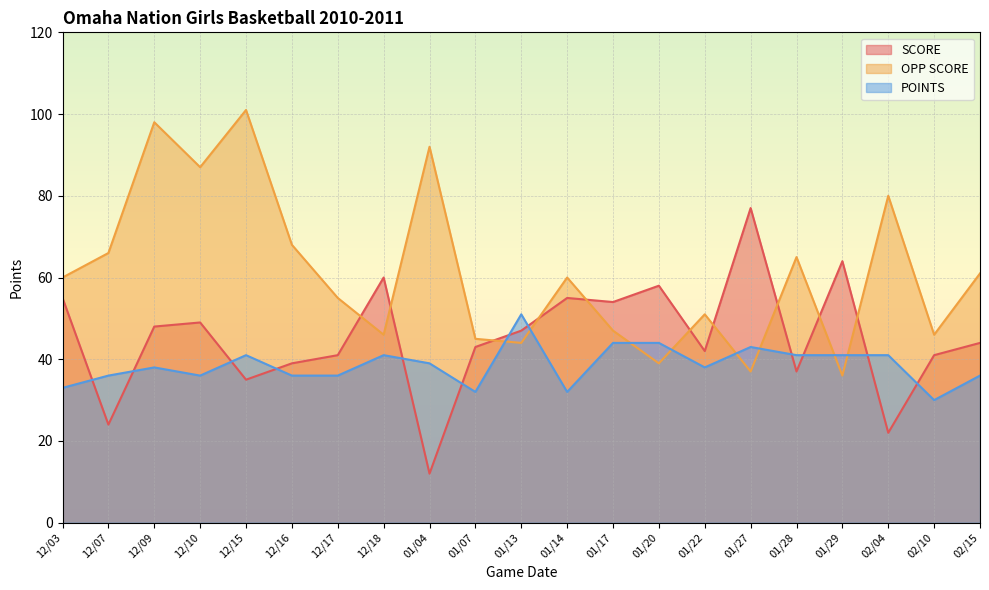

How many intersections are there between POINTS and OPP SCORE?

8